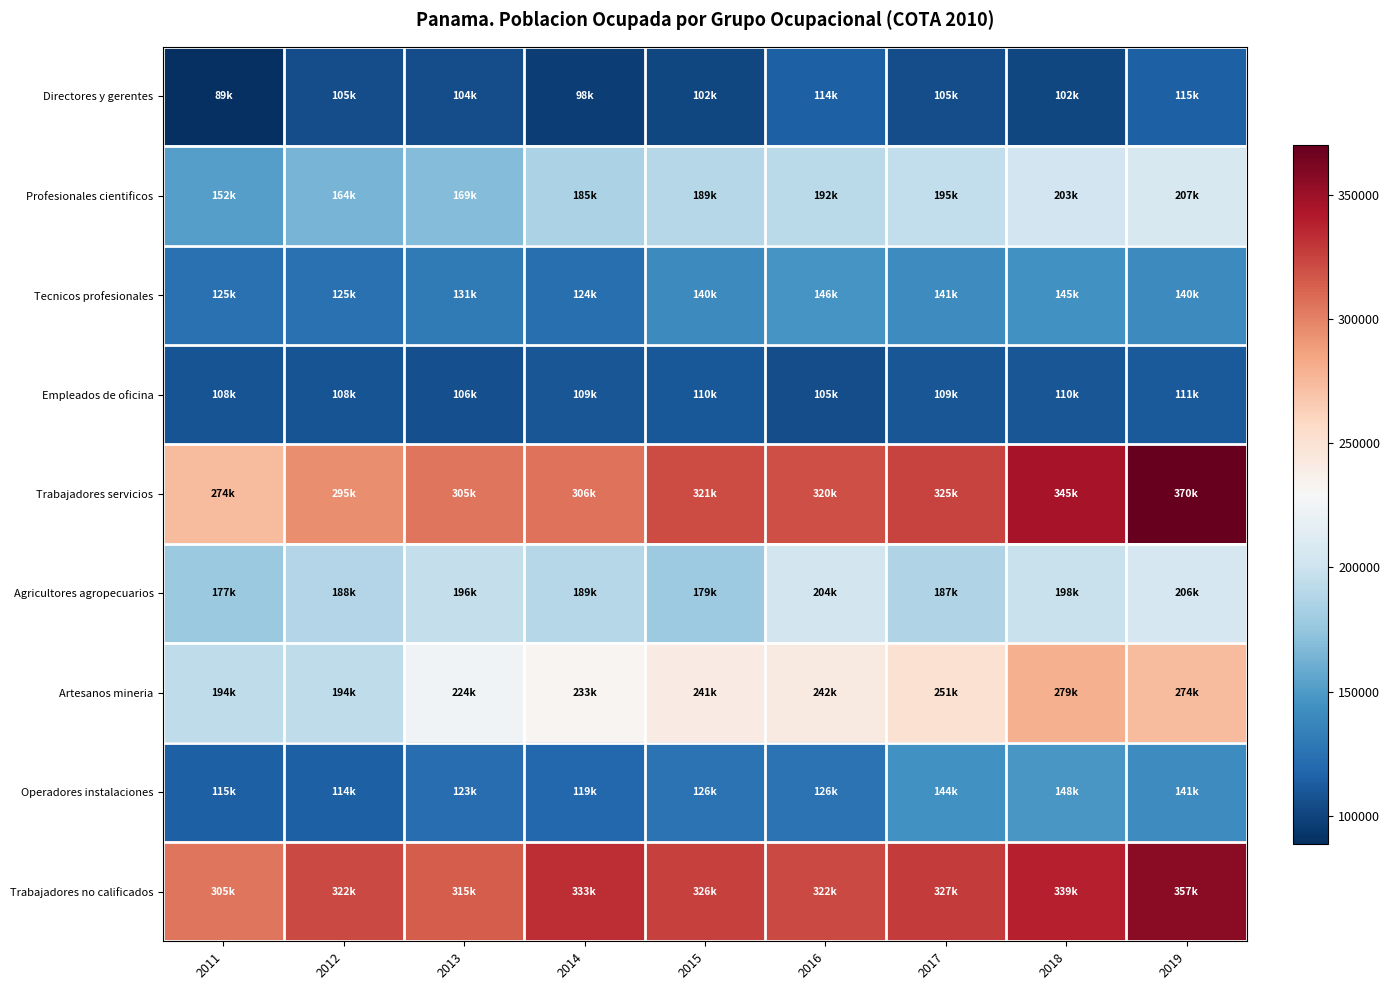

Rank the series at 2011 from lowest to highest value.

Directores y gerentes, Empleados de oficina, Operadores instalaciones, Tecnicos profesionales, Profesionales cientificos, Agricultores agropecuarios, Artesanos mineria, Trabajadores servicios, Trabajadores no calificados